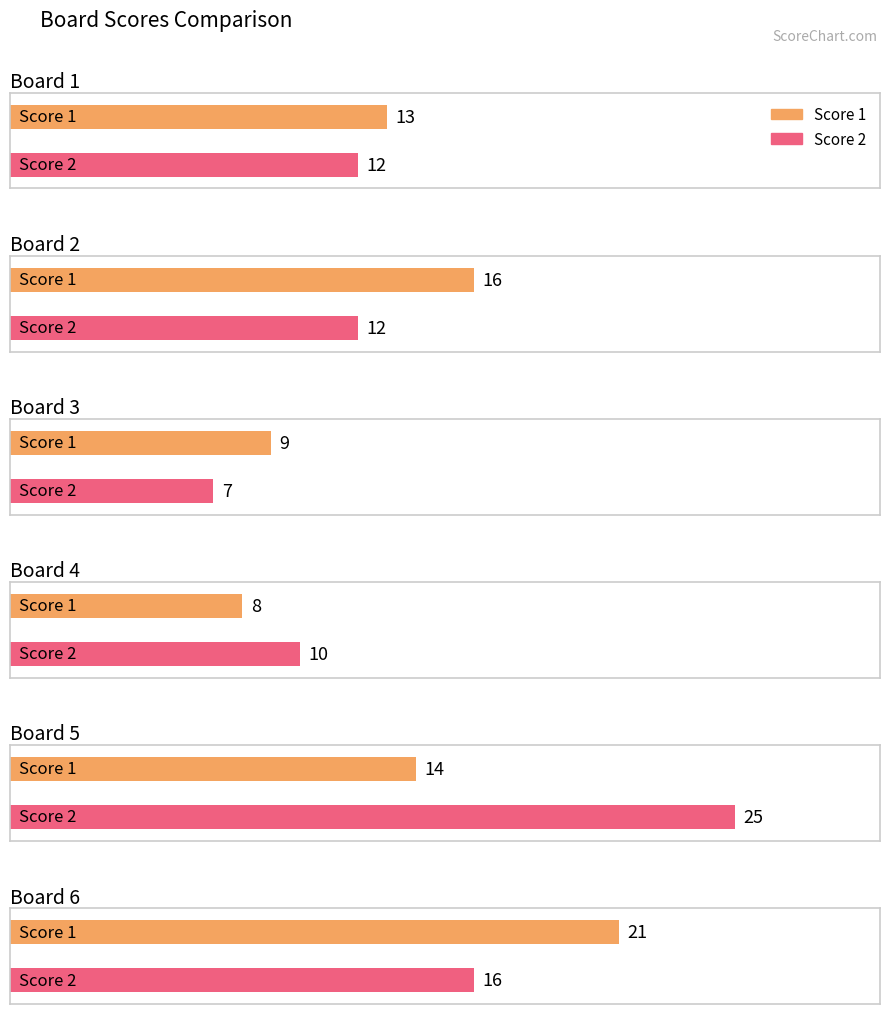

Rank the series by their maximum value, from highest to lowest.

Score 2, Score 1